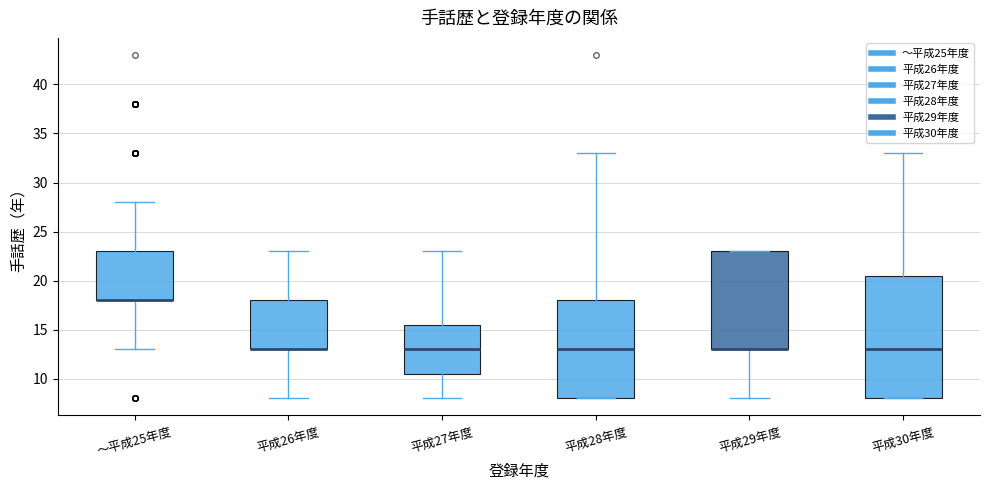

Where does the median line of the box for 平成30年度 sit on the y-axis? The values are not printed on the chart, so give them approximately, as read against the axis.

13.0